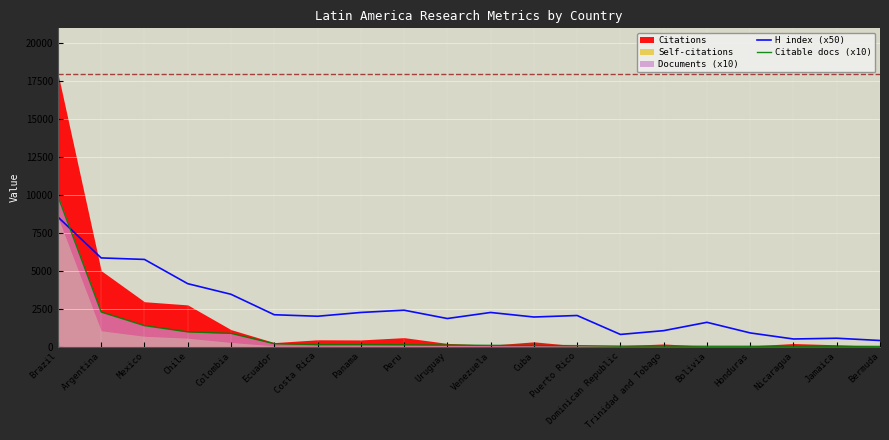

What is the lowest value of the H index (x50) series?

400